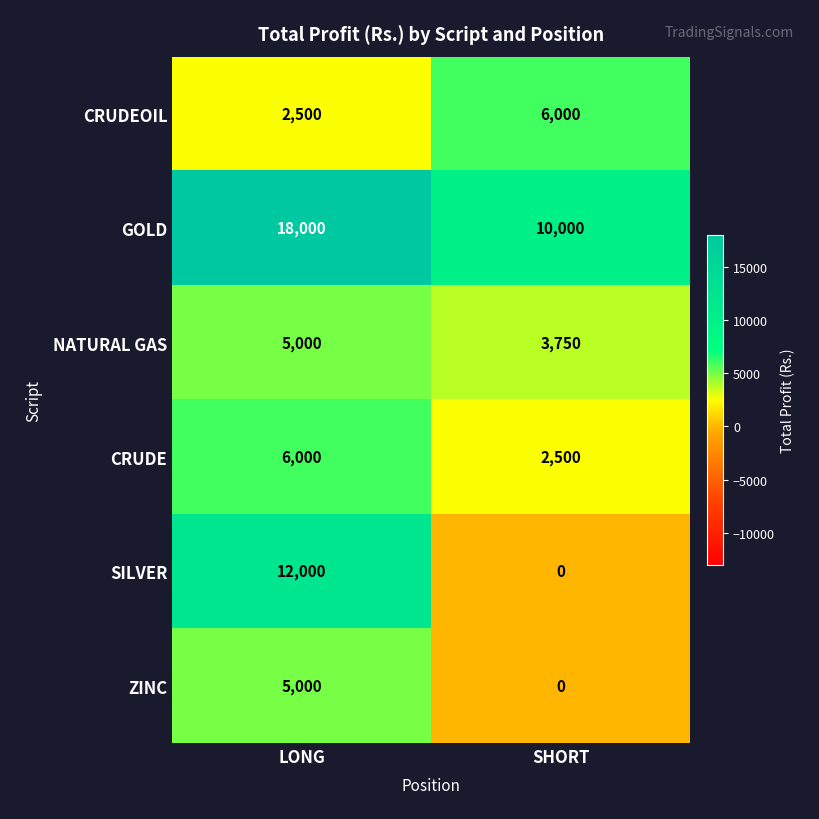

What is the sum of the SILVER values at LONG and SHORT?

12000